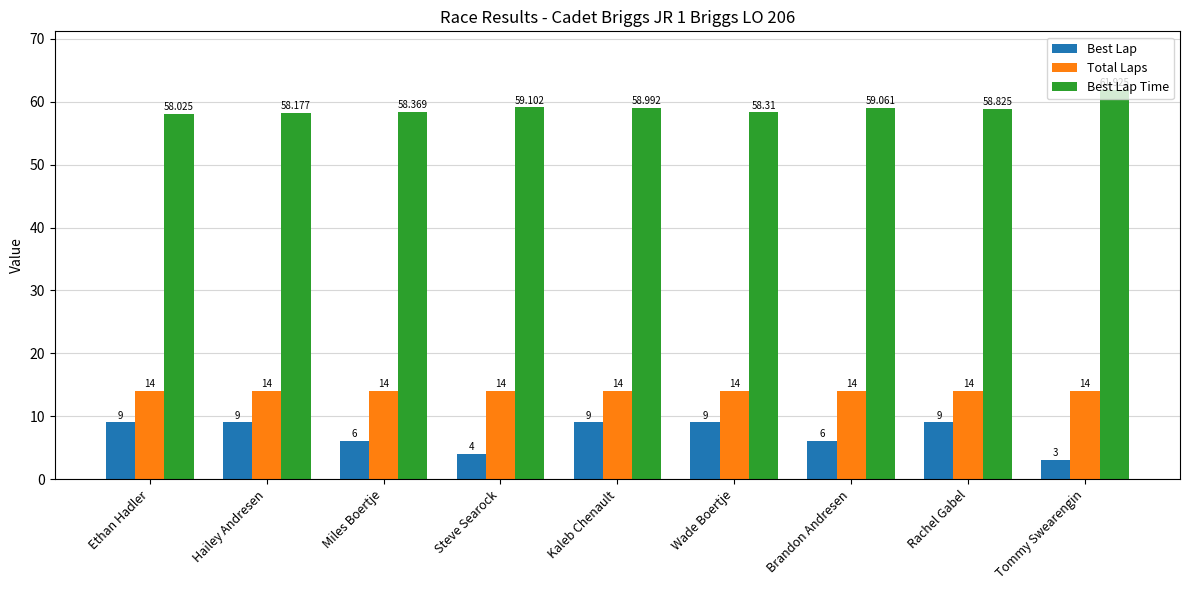

Are the bars horizontal?

No